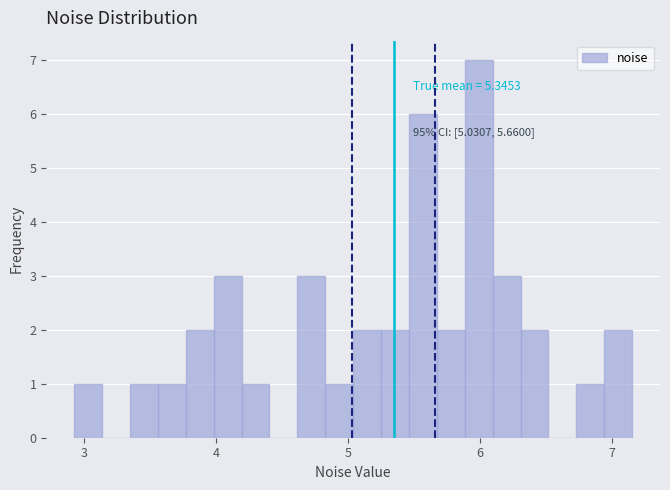

Read against the x-axis, roughly where is the centre of the tallest bar?

6.0